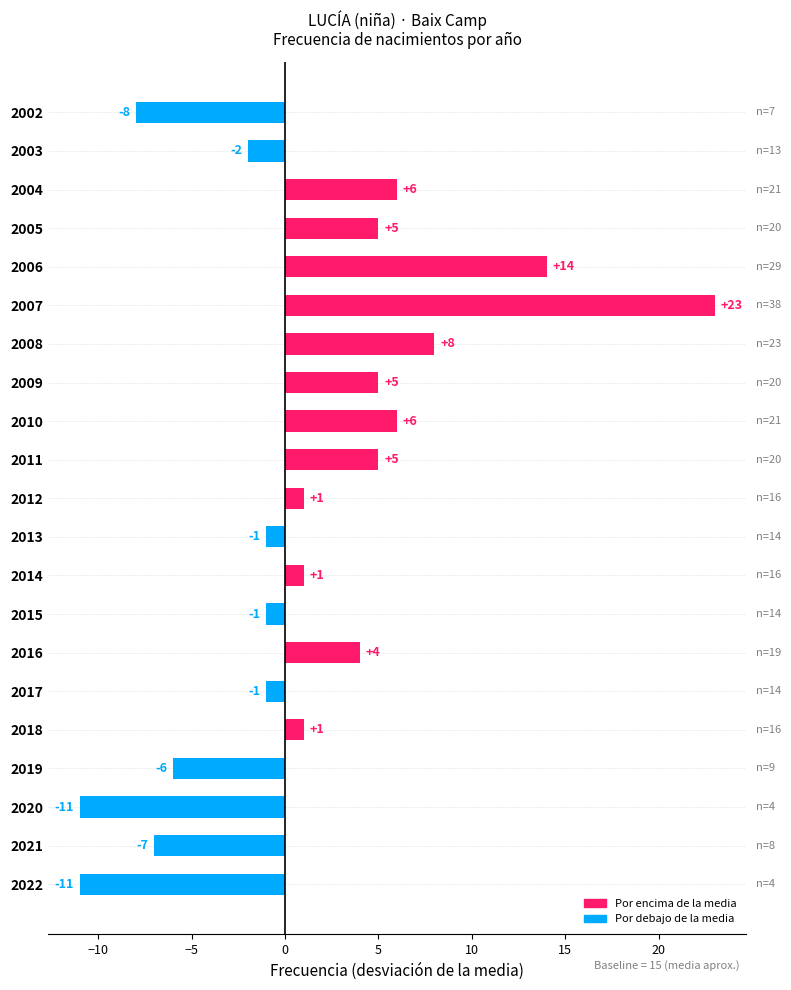

What is the smallest value displayed?

-11